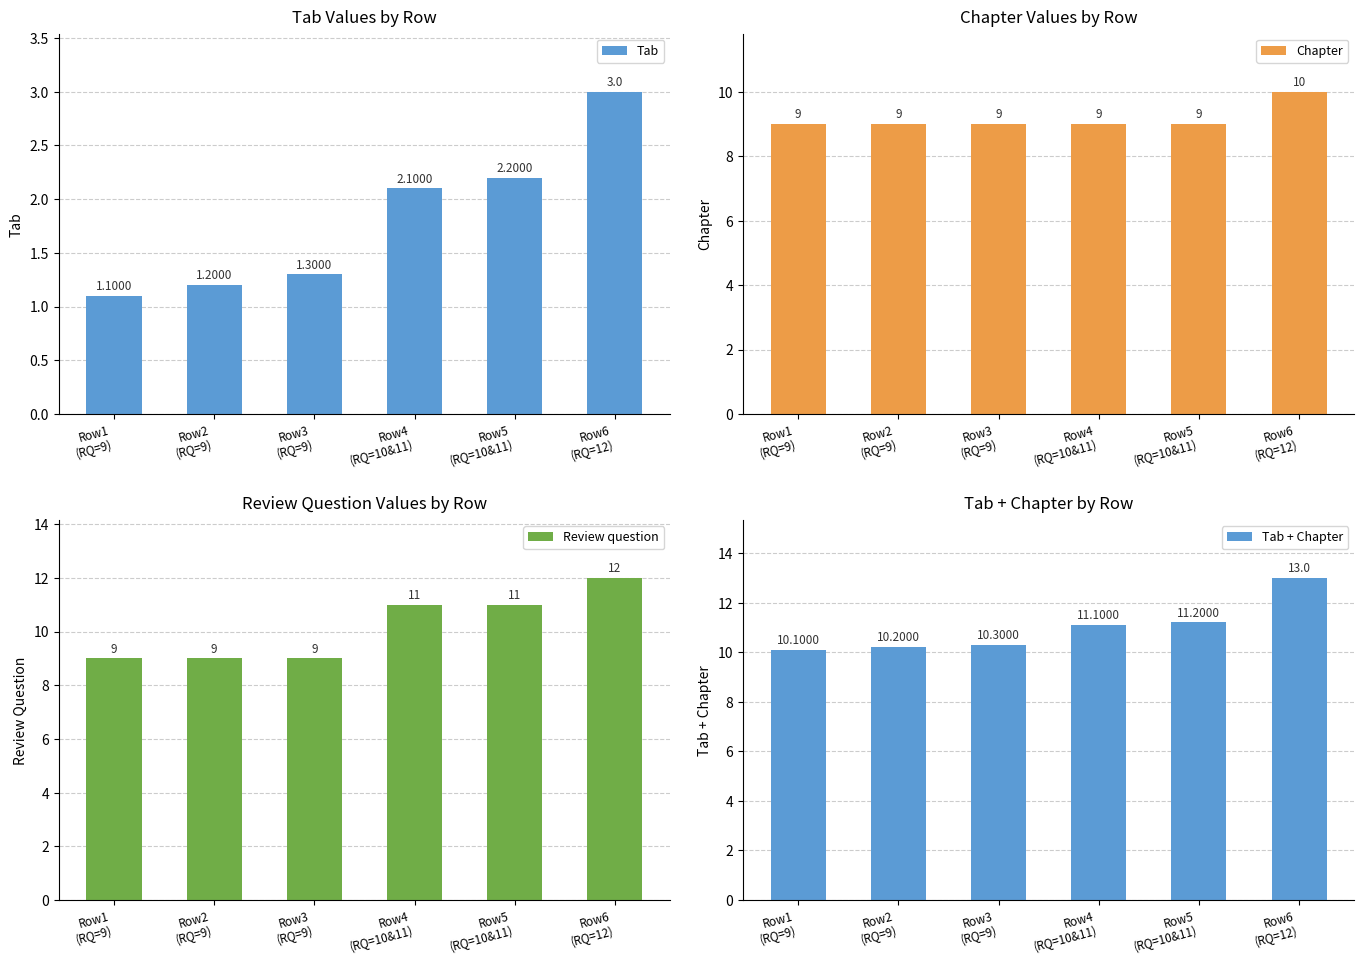

Is the value of Tab at Row1
(RQ=9) greater than the value of Tab + Chapter at Row4
(RQ=10&11)?

No